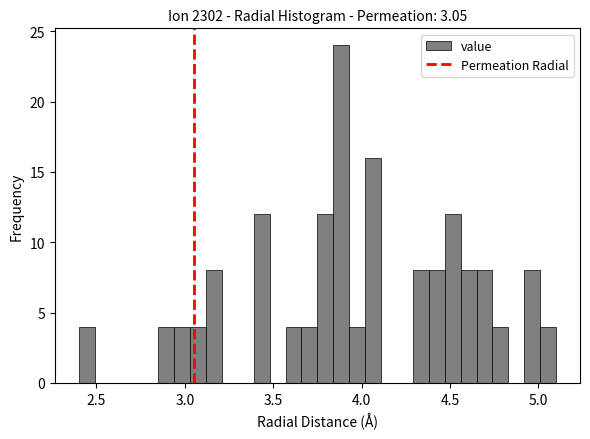

Read against the x-axis, roughly where is the centre of the tallest bar?

3.90